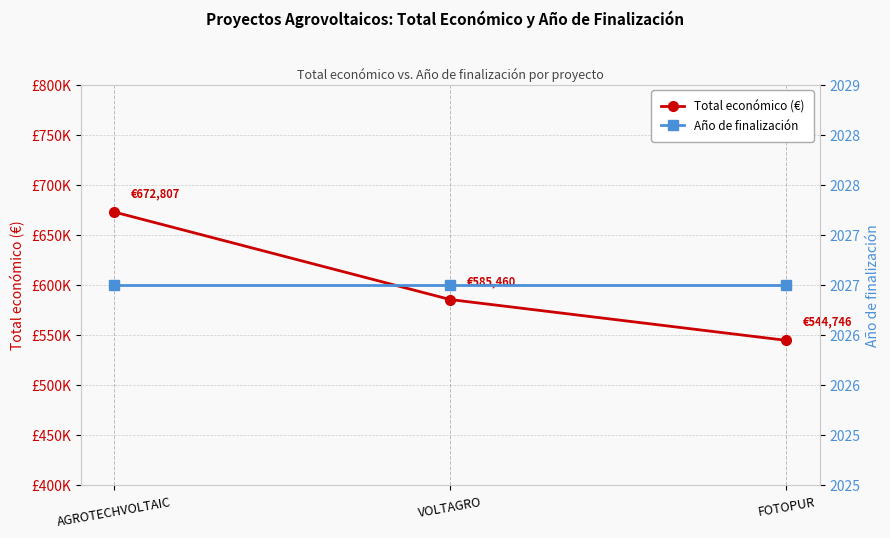

What is the label of the 2nd point from the left?

VOLTAGRO